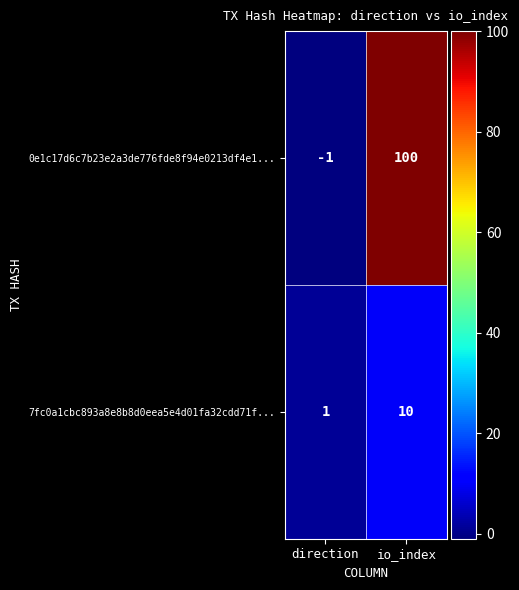

What is the difference between the maximum and minimum values in the 0e1c17d6c7b23e2a3de776fde8f94e0213df4e1... series?

101